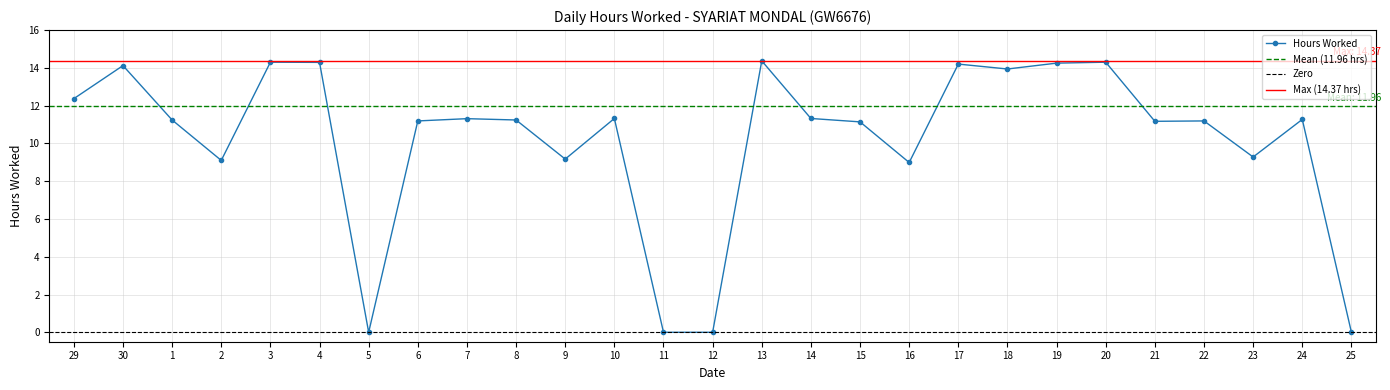

Reading right to left, transcribe all the data shown in this chart.

0.0	11.3	9.3	11.2	11.2	14.3	14.2	13.9	14.2	9.0	11.1	11.3	14.4	0.0	0.0	11.3	9.2	11.2	11.3	11.2	0.0	14.3	14.3	9.1	11.2	14.1	12.4